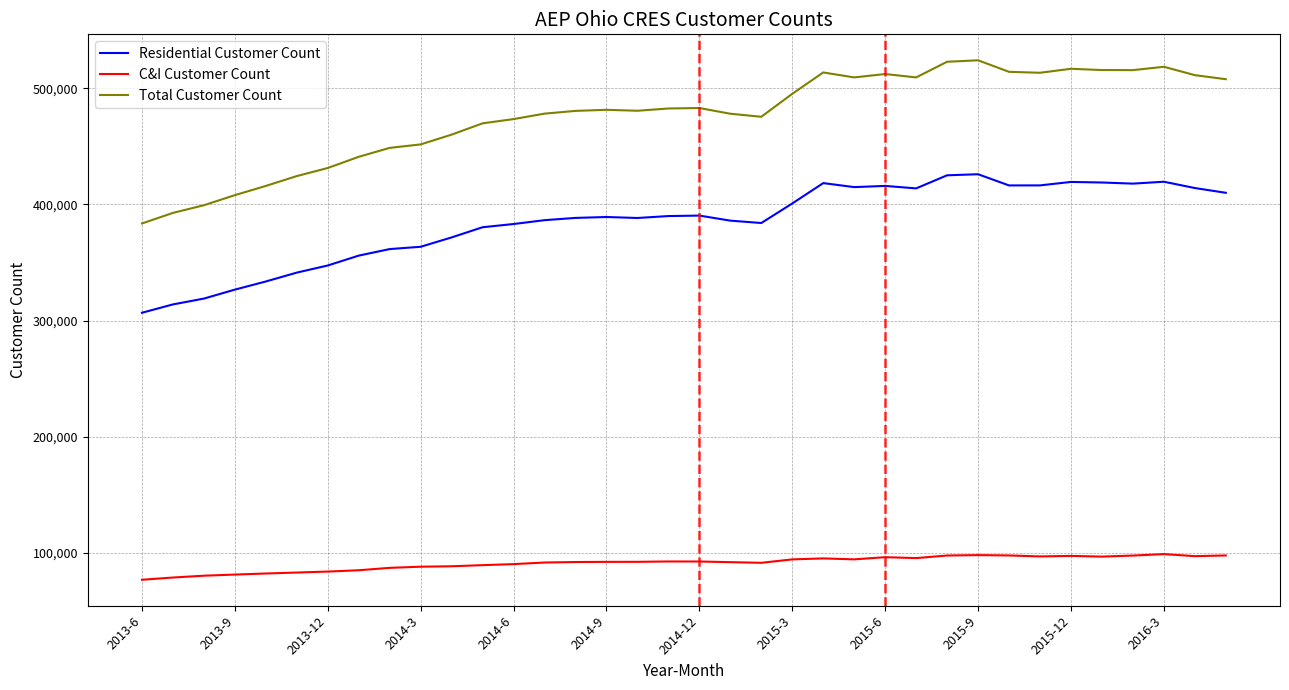

List the series in order of their peak value, lowest first.

C&I Customer Count, Residential Customer Count, Total Customer Count